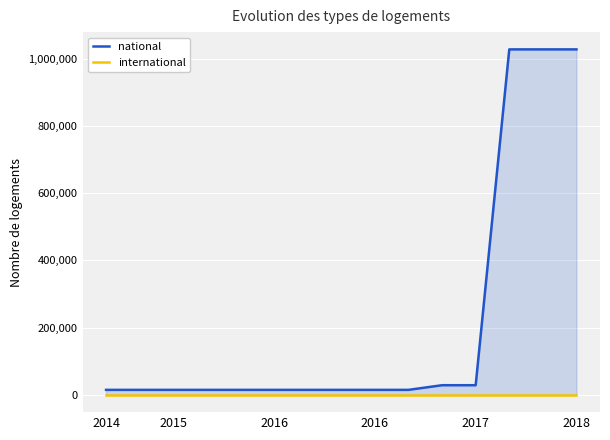

How many lines are shown in the chart?

2